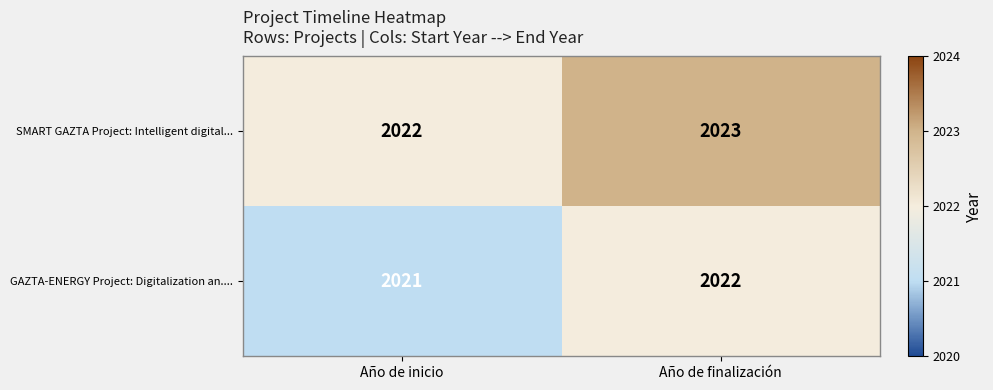

The SMART GAZTA Project: Intelligent digital... series shows 2023 at Año de finalización. True or false?

True